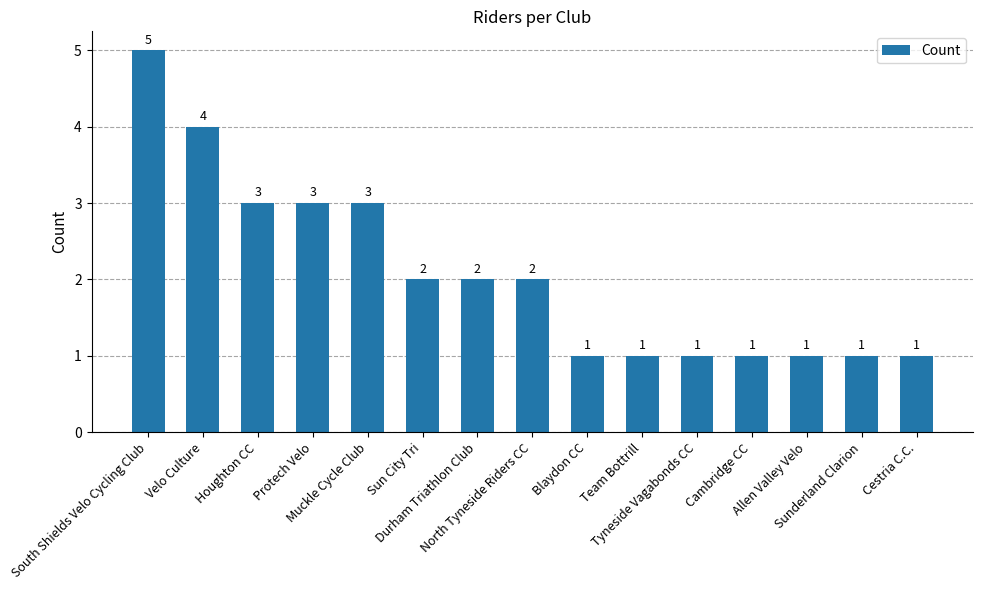

Which category has the highest value across all series?

South Shields Velo Cycling Club